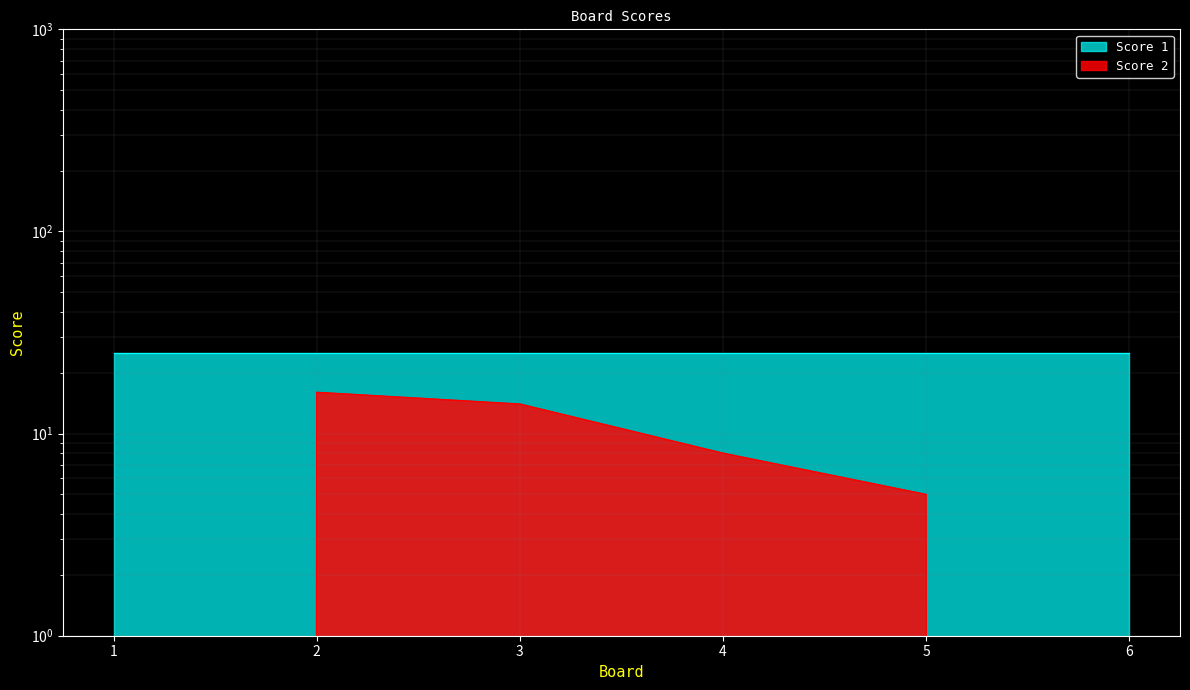

Is it true that the value at 4 is 12?

False